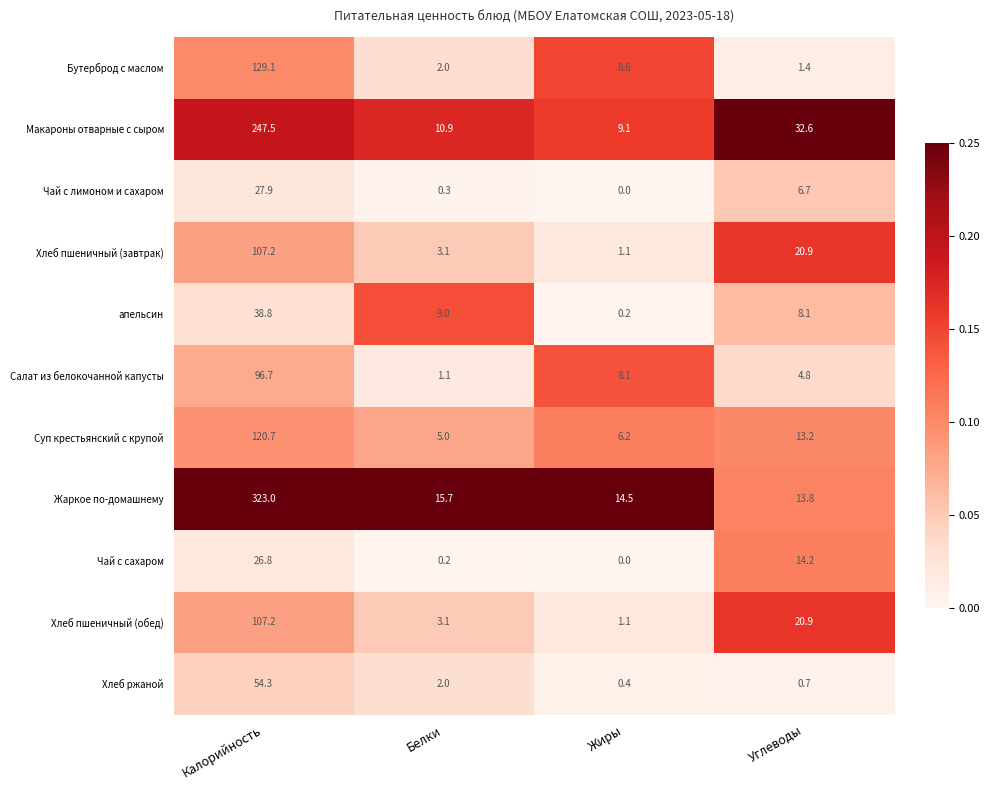

How many data points does each series have?

4